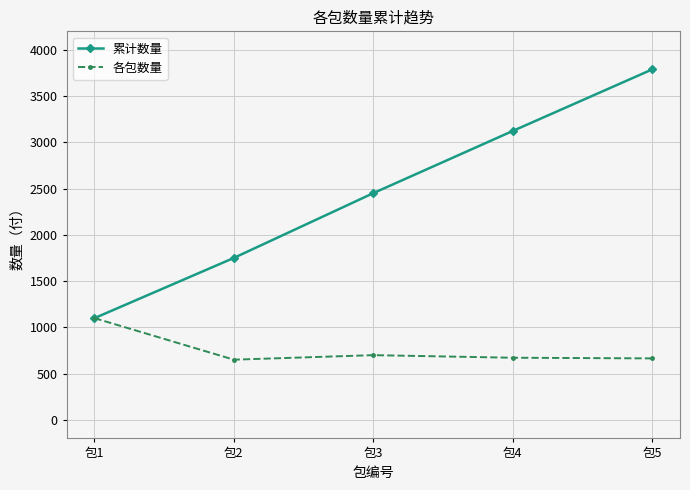

What is the difference between the highest and lowest values at 包4?

2451